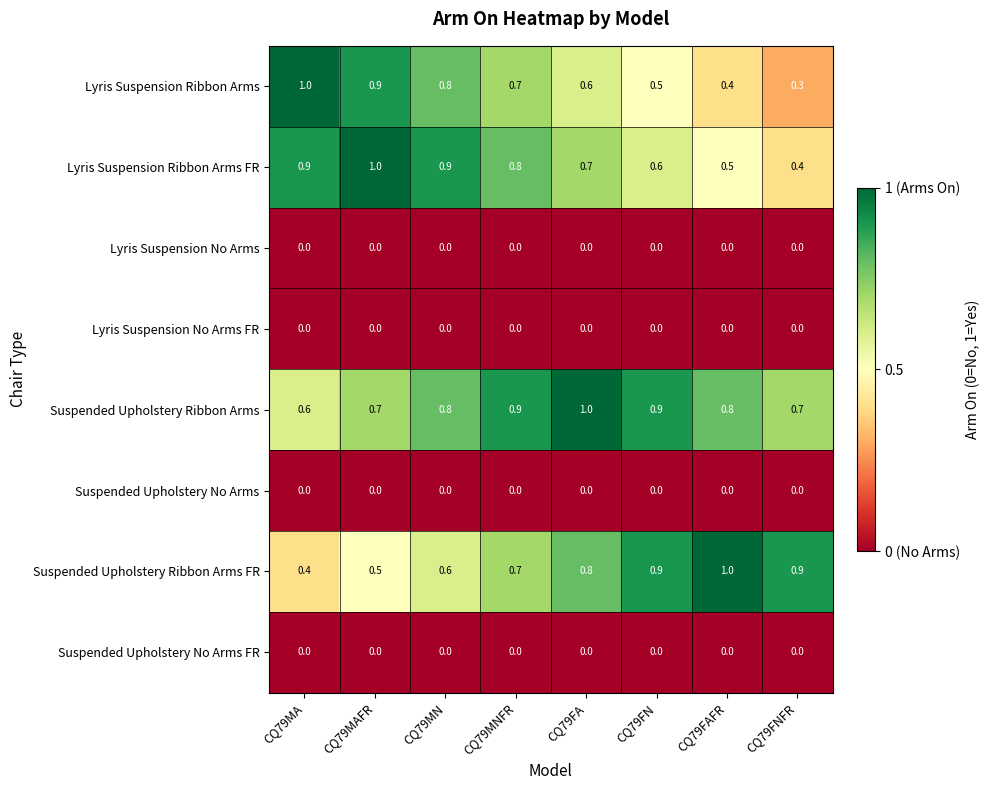

True or false: Suspended Upholstery No Arms has a value of 0.0 at CQ79MA.

True